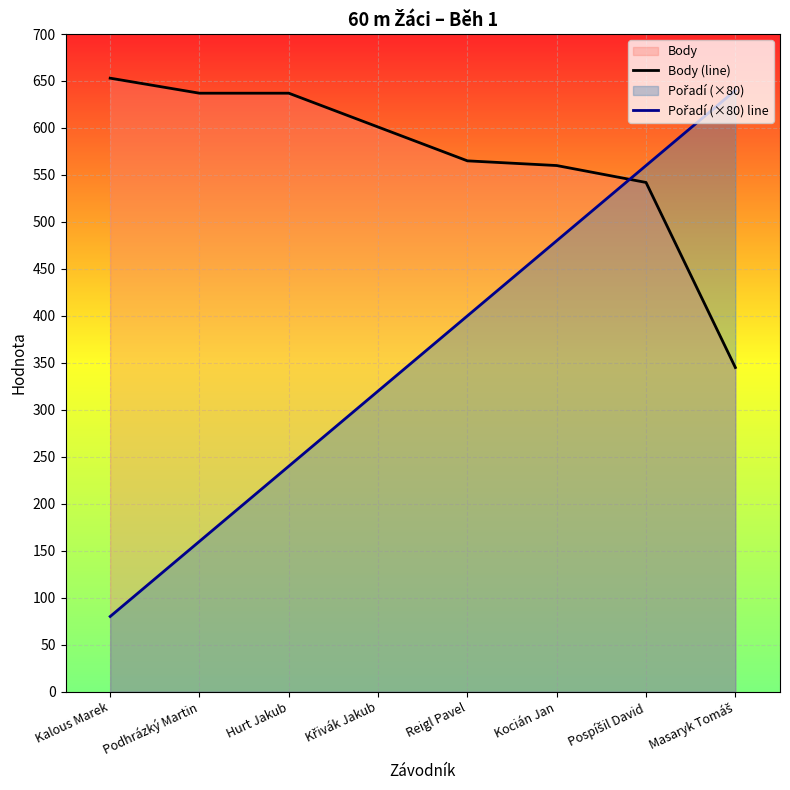

How many lines are shown in the chart?

2